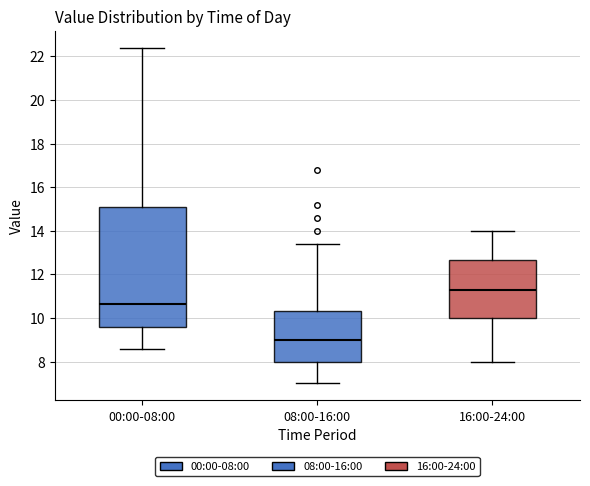

Reading left to right, transcribe this box plot: for each box, give where its median line is, the range the box spans, and where its two whiskers end, as read against the y-axis. The values are not printed on the chart, so give them approximately, as read against the axis.

00:00-08:00: median 10.6, box 9.6 to 15.2, whiskers 8.6 to 22.4
08:00-16:00: median 9.0, box 8.0 to 10.4, whiskers 7.0 to 13.4
16:00-24:00: median 11.4, box 10.0 to 12.6, whiskers 8.0 to 14.0